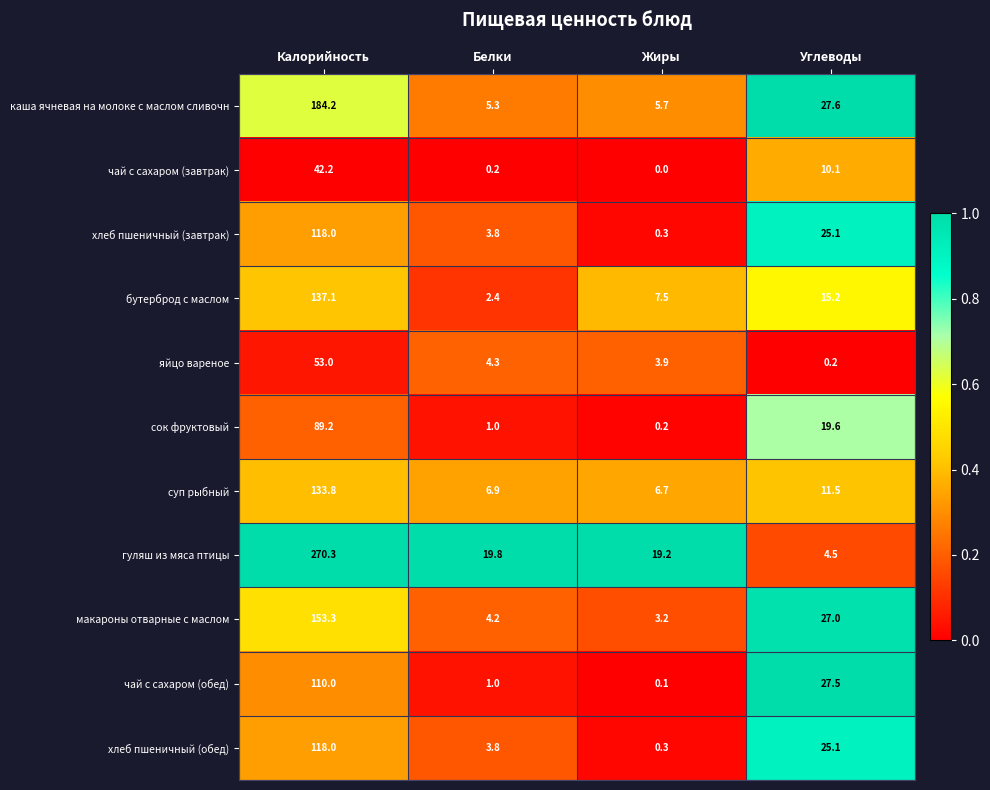

The value of чай с сахаром (завтрак) at Калорийность is 42.2. True or false?

True